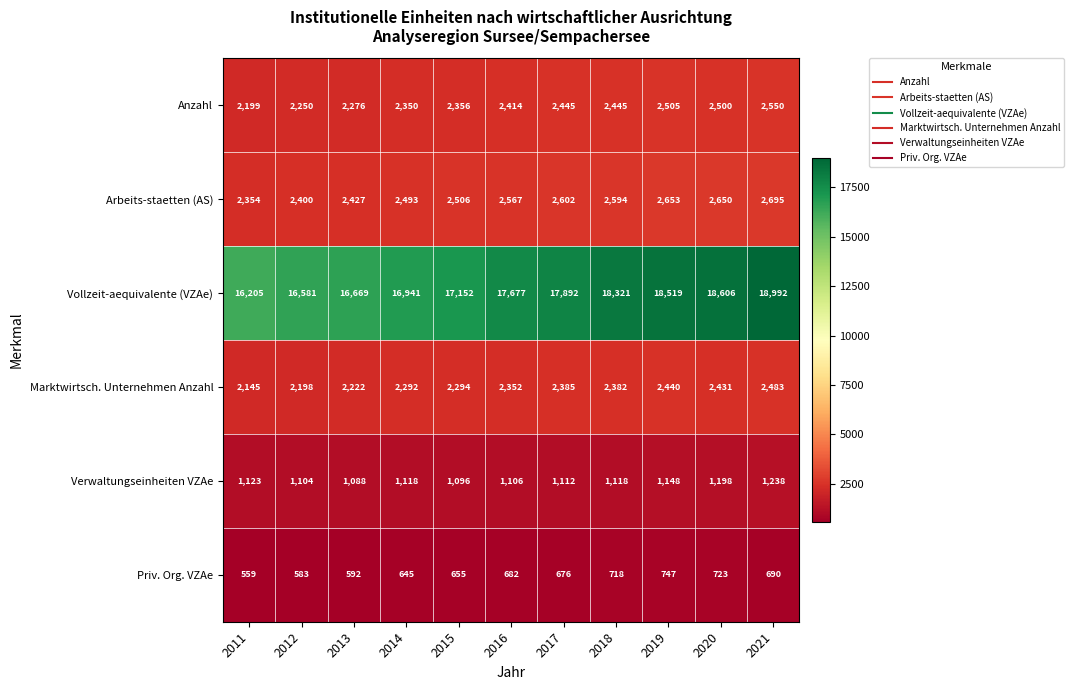

True or false: Priv. Org. VZAe has a value of 937 at 2018.

False